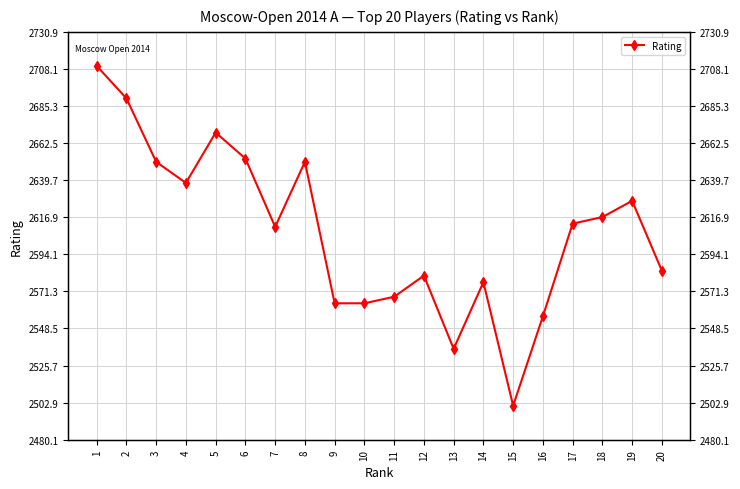

Rank the categories by value from highest to lowest.

1, 2, 5, 6, 3, 8, 4, 19, 18, 17, 7, 20, 12, 14, 11, 9, 10, 16, 13, 15